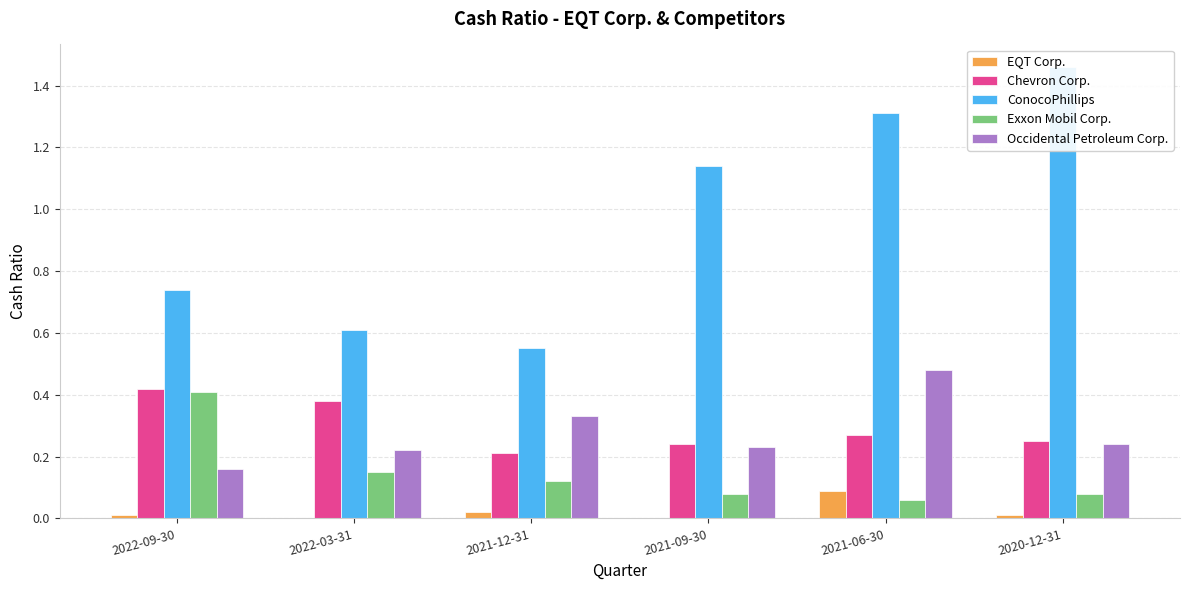

At which category does the chart reach its peak across all series?

2020-12-31